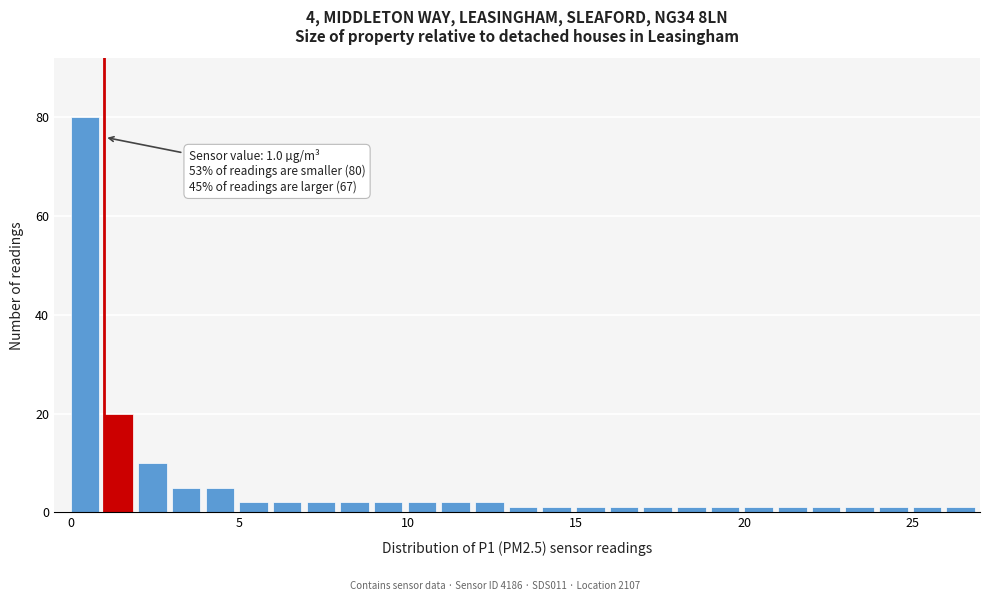

Read against the x-axis, roughly where is the centre of the tallest bar?

0.5